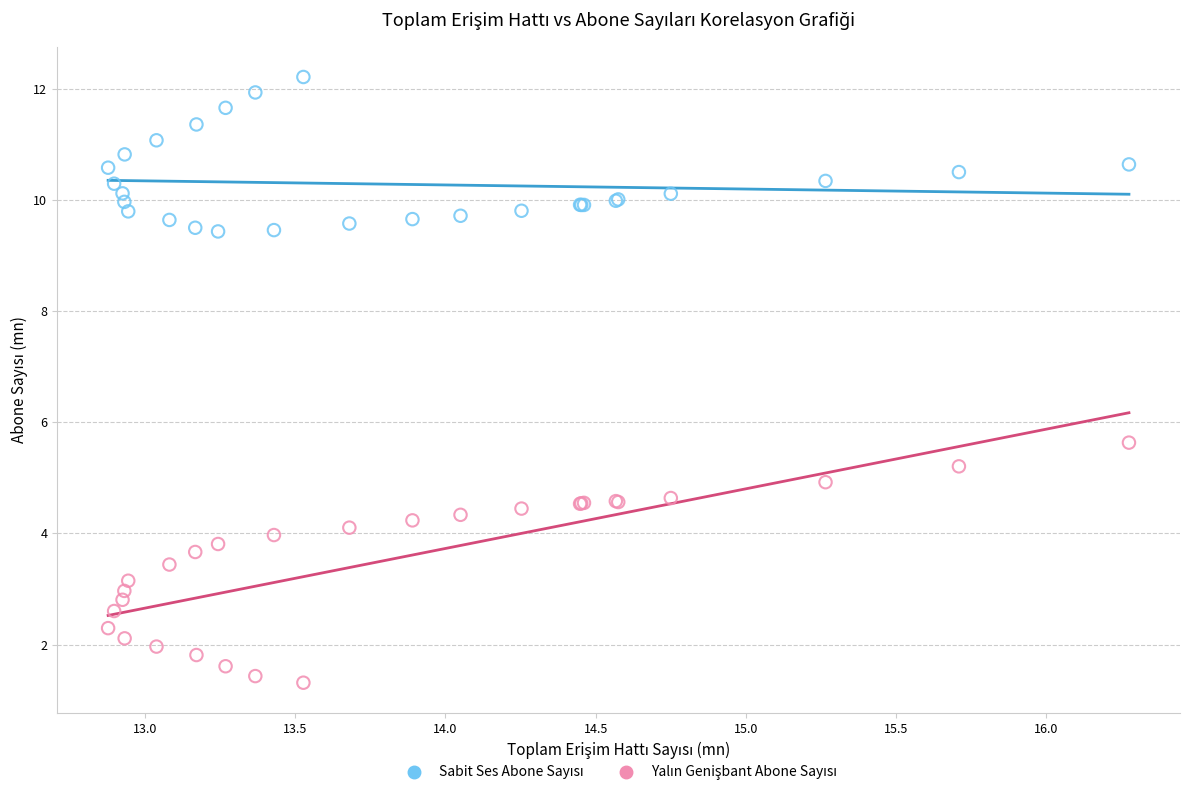

Across all series, what Y value is closest to 6?

5.6